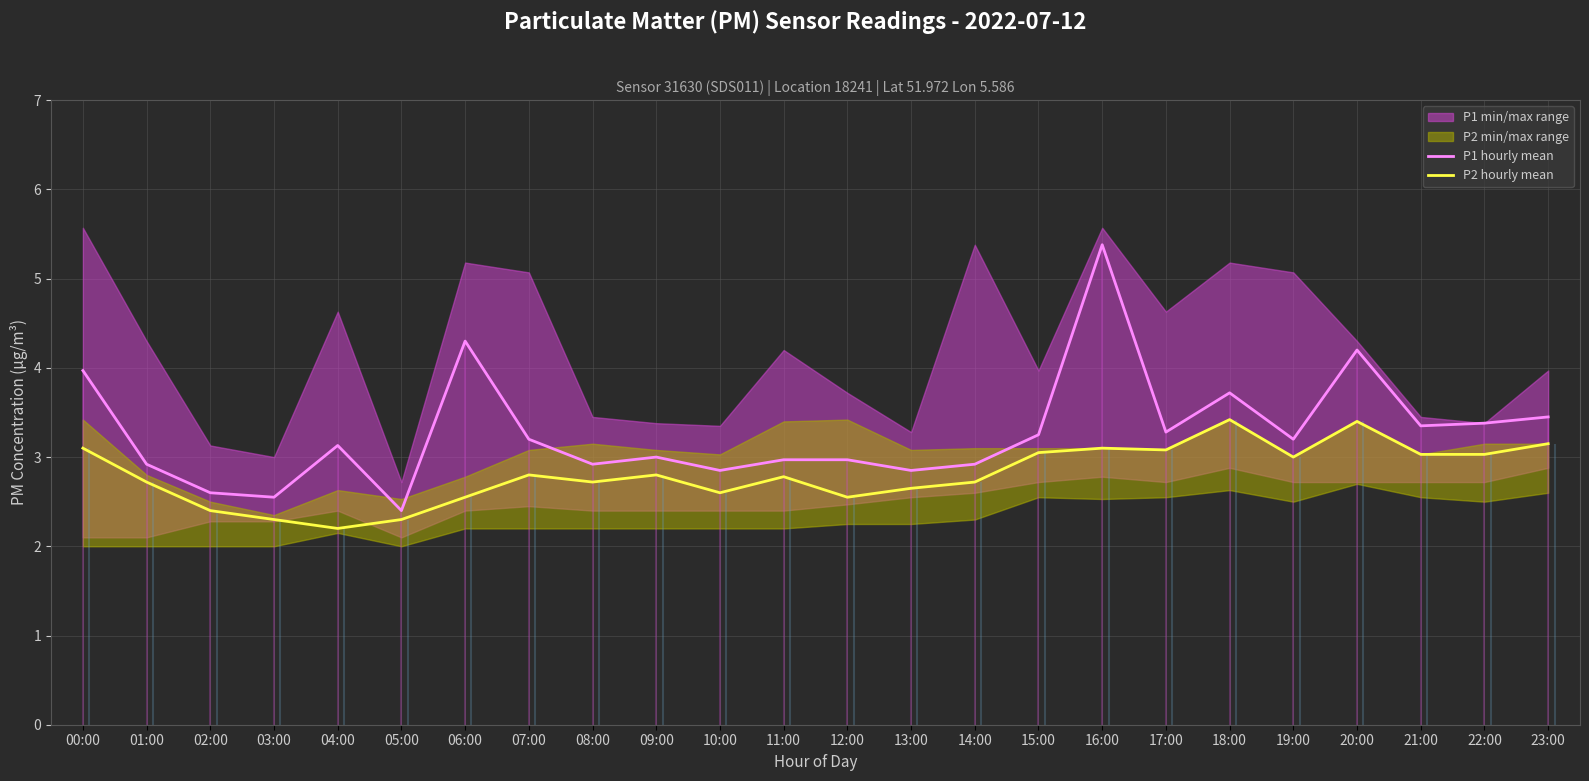

What is the highest value of the P1 hourly mean series?

5.4